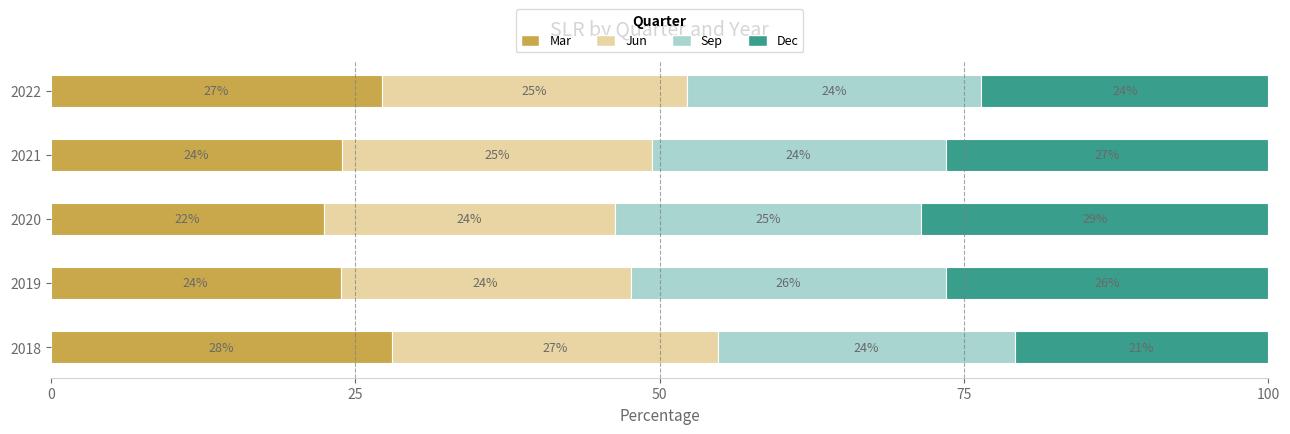

What is the total value across all series at 2018?

100.0